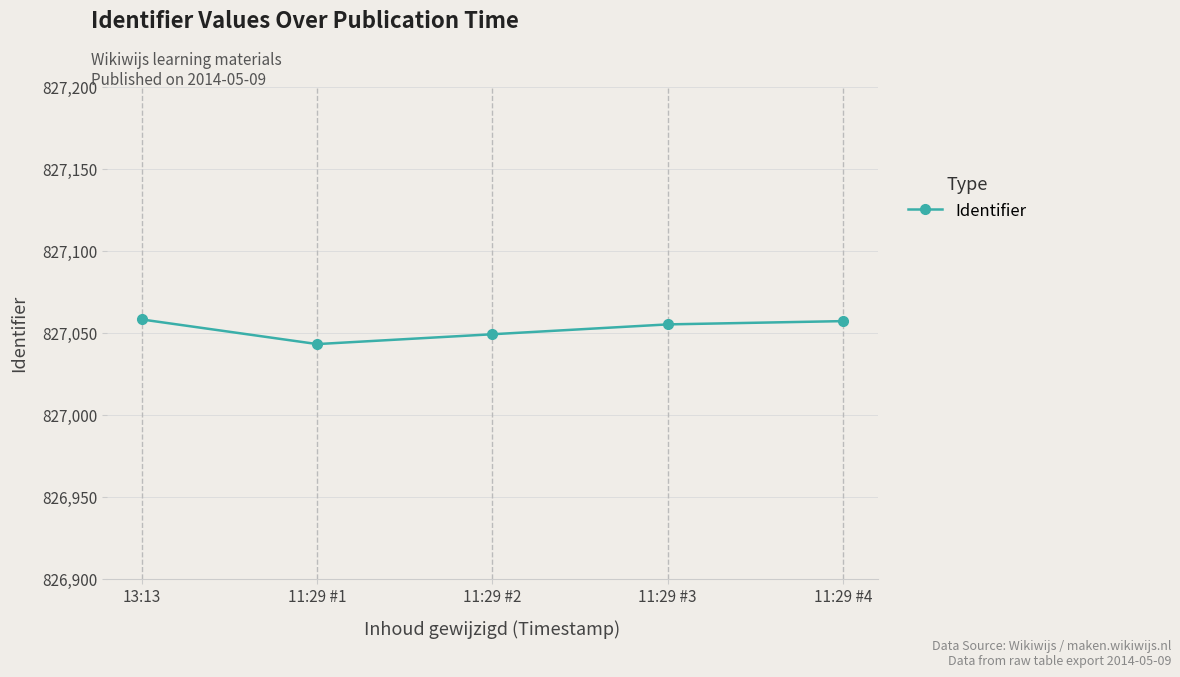

What is the change in value from 11:29 #3 to 11:29 #4?

+2